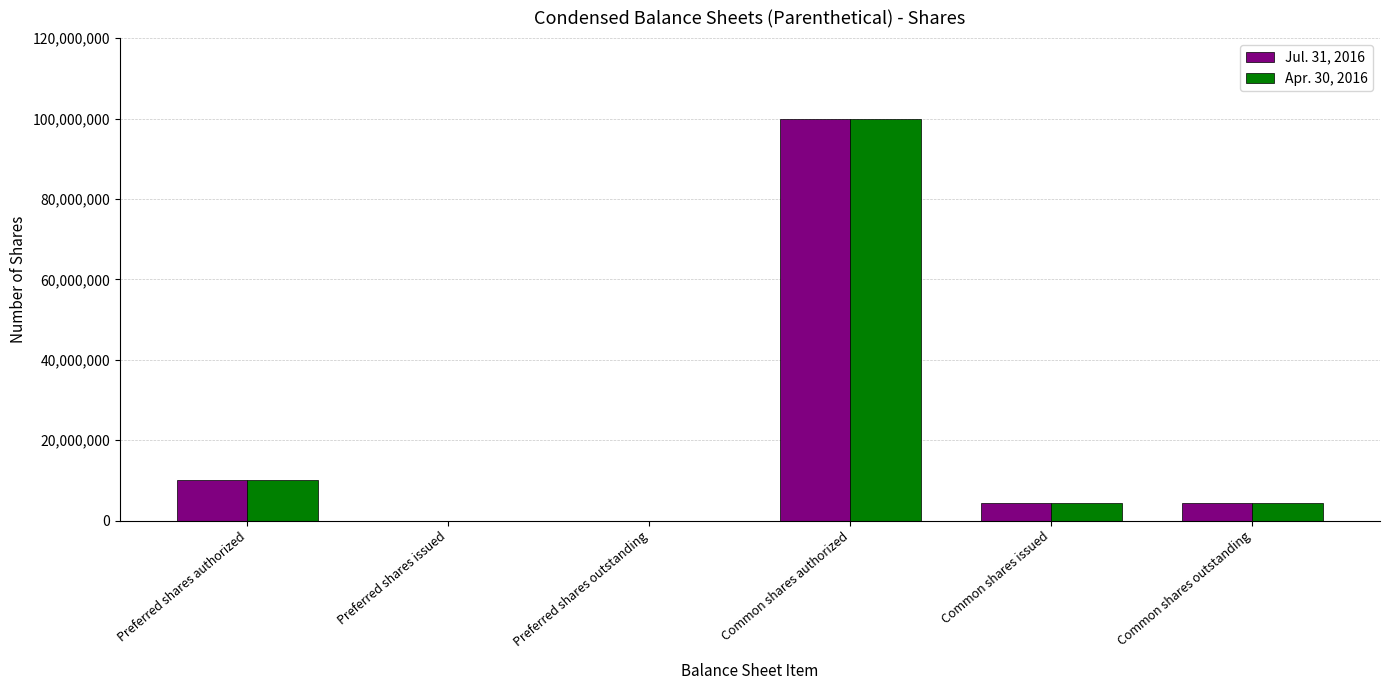

At which label does Jul. 31, 2016 reach its peak?

Common shares authorized